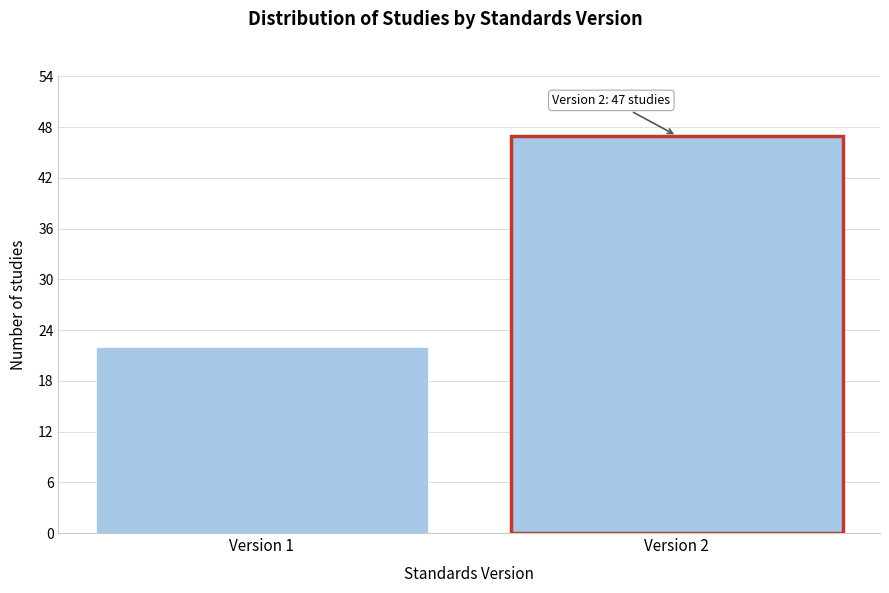

Reading left to right, what are all the values shown in this chart?

22	47